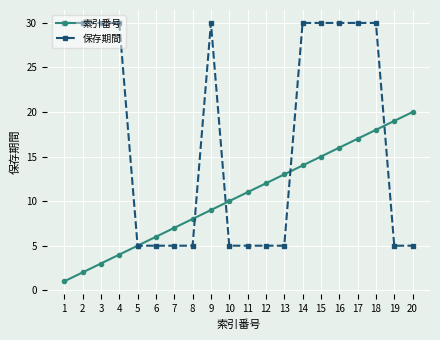

How many lines are shown in the chart?

2